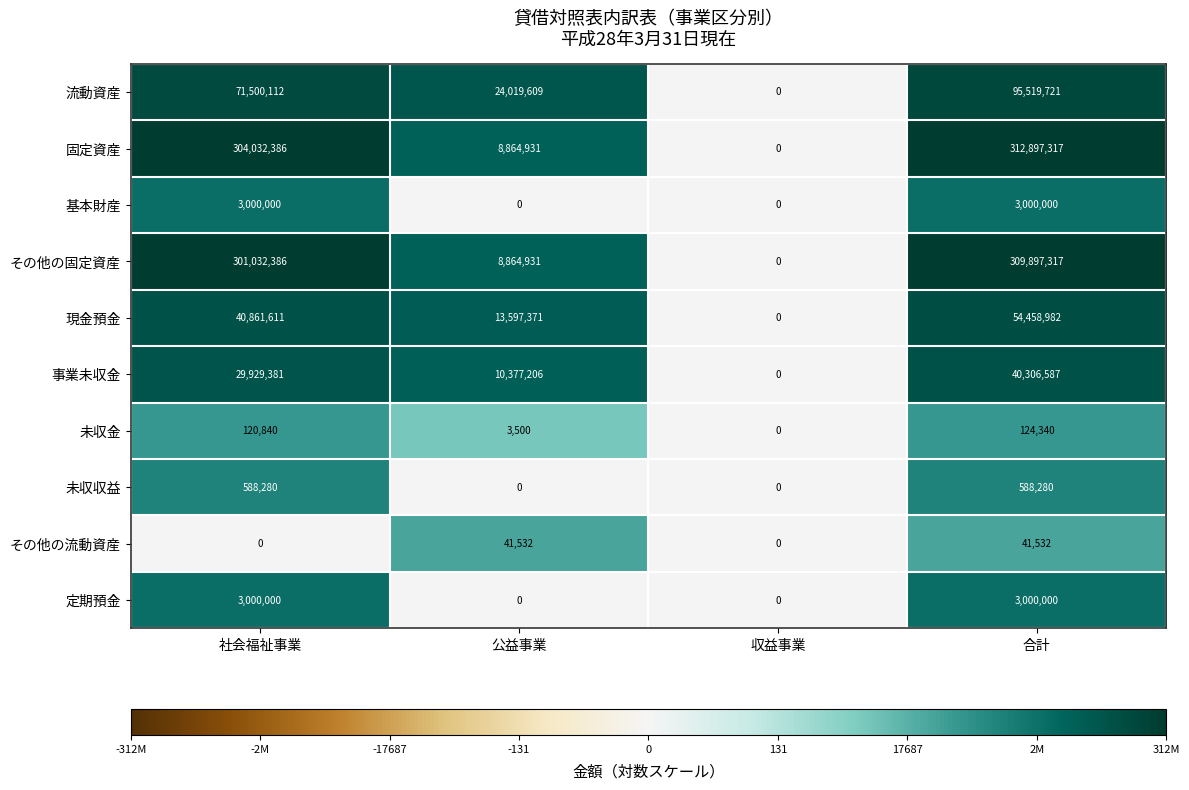

Count the number of data series in this chart.

10